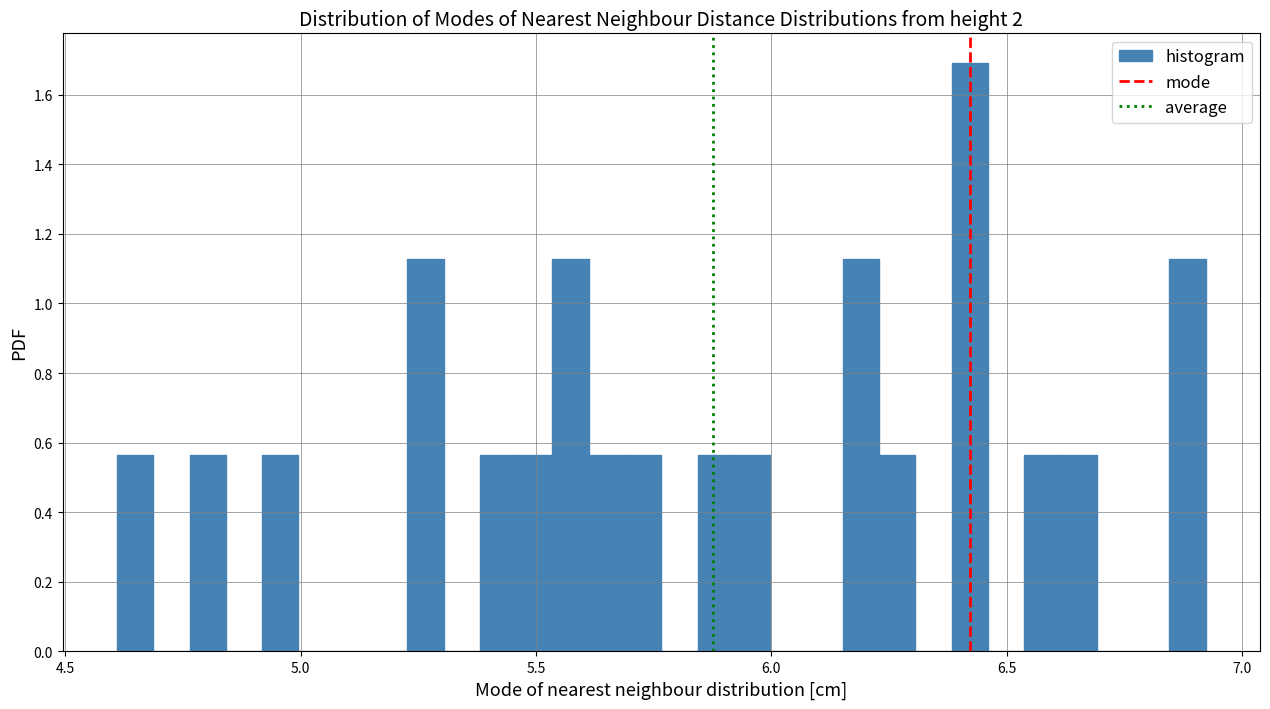

Around what value on the x-axis is the tallest bar? Give the approximate position of its centre, as read against the axis.

6.40